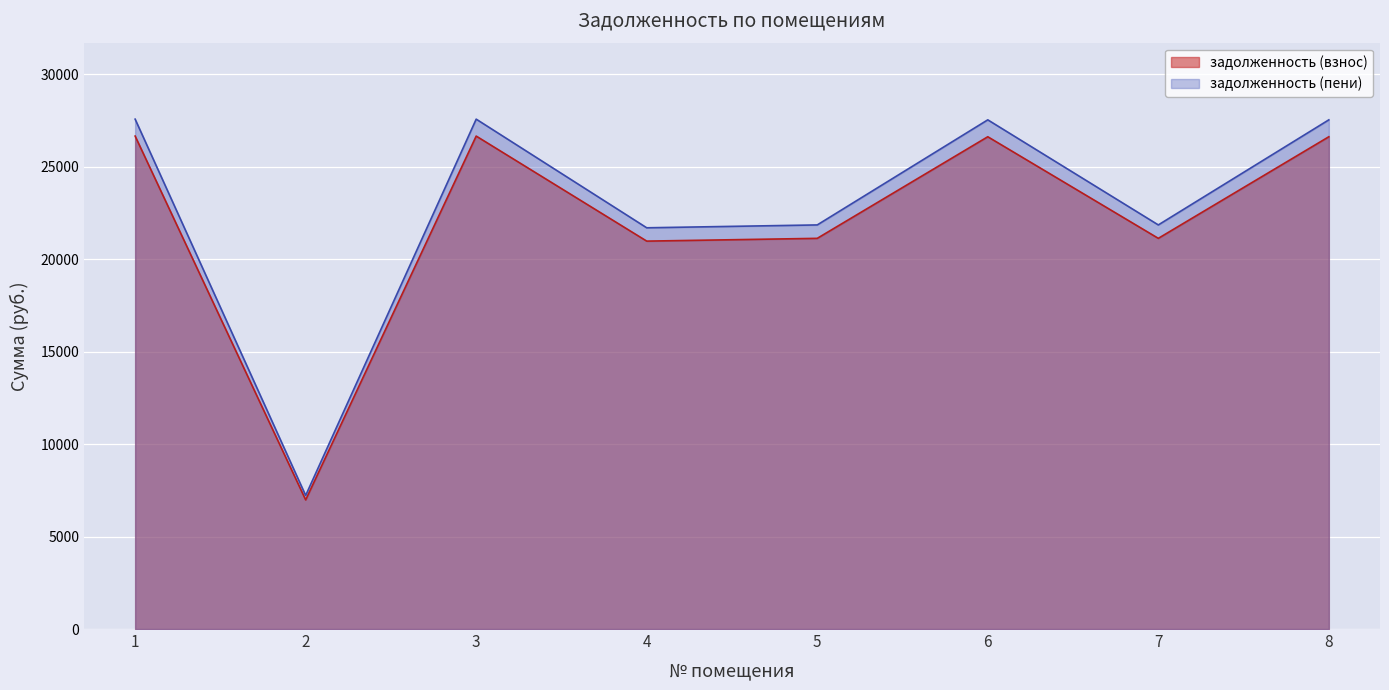

What is the smallest value displayed?

6980.6